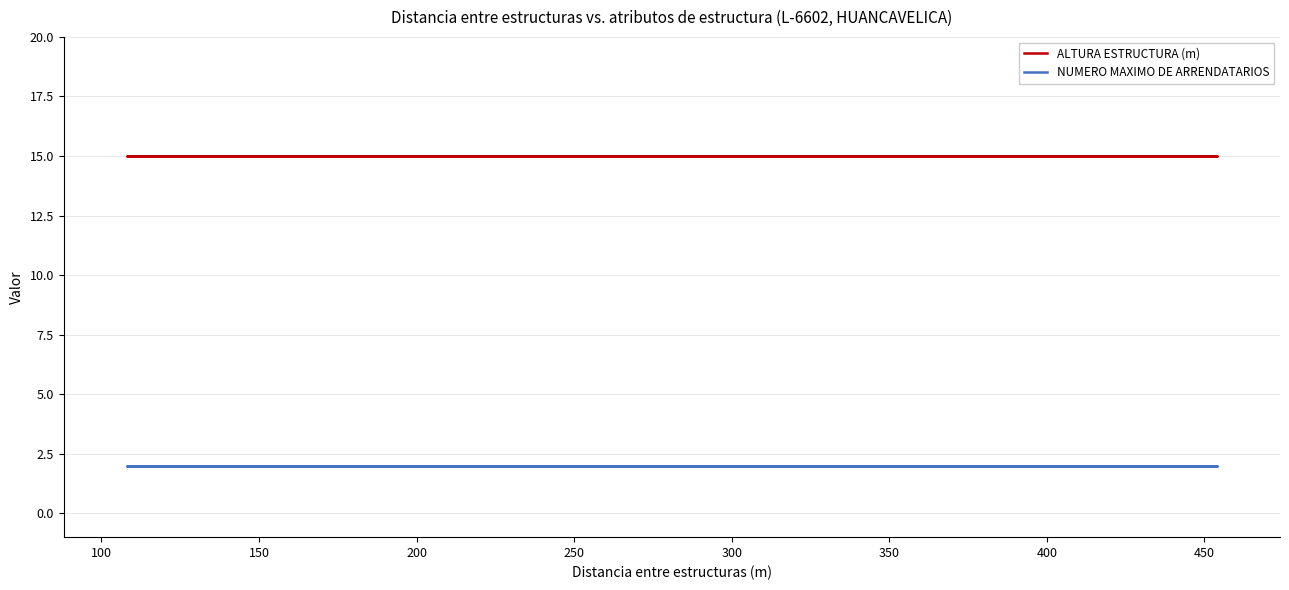

Between 200 and 250, which series saw the biggest shift?

ALTURA ESTRUCTURA (m)